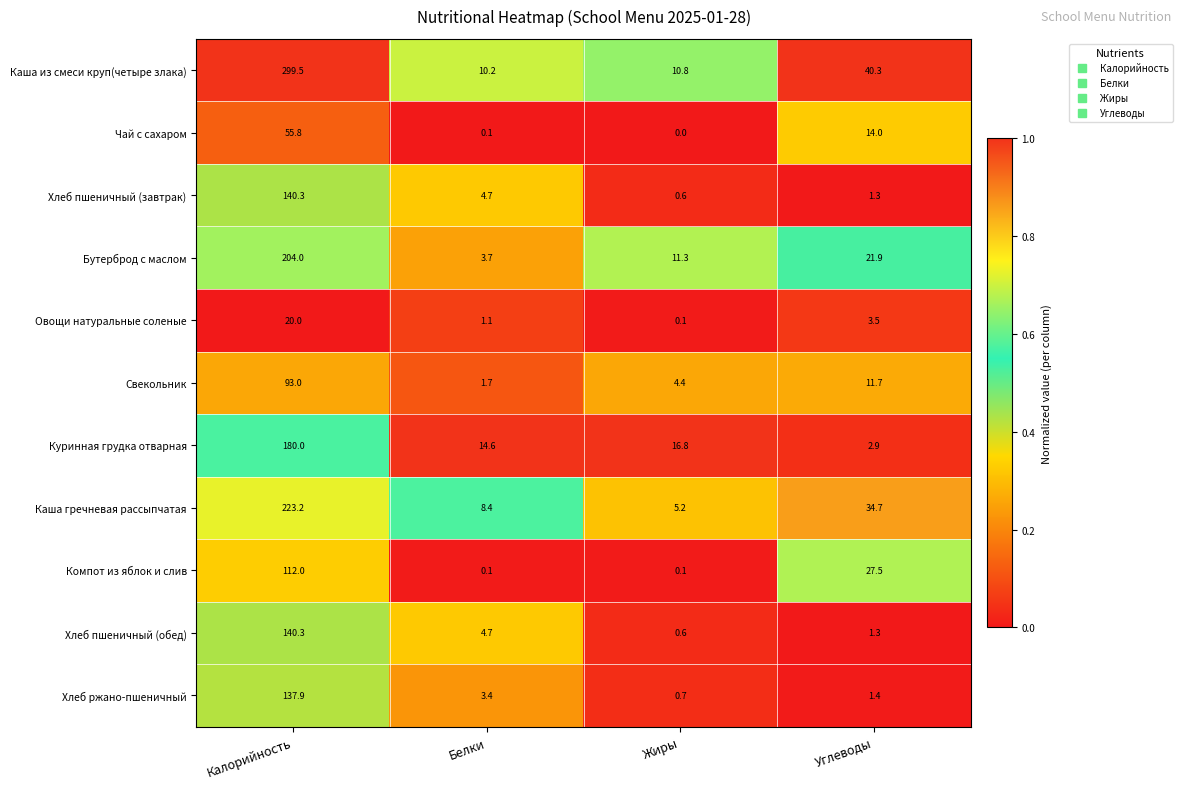

What is the minimum value for Каша гречневая рассыпчатая?

5.2